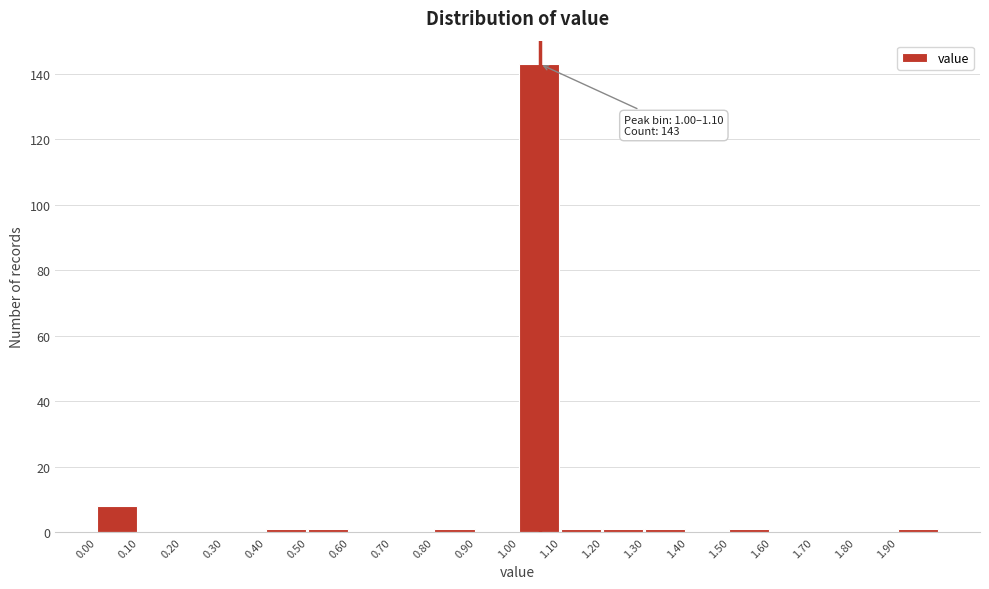

Which range on the x-axis has the tallest bar?

1.0 to 1.1